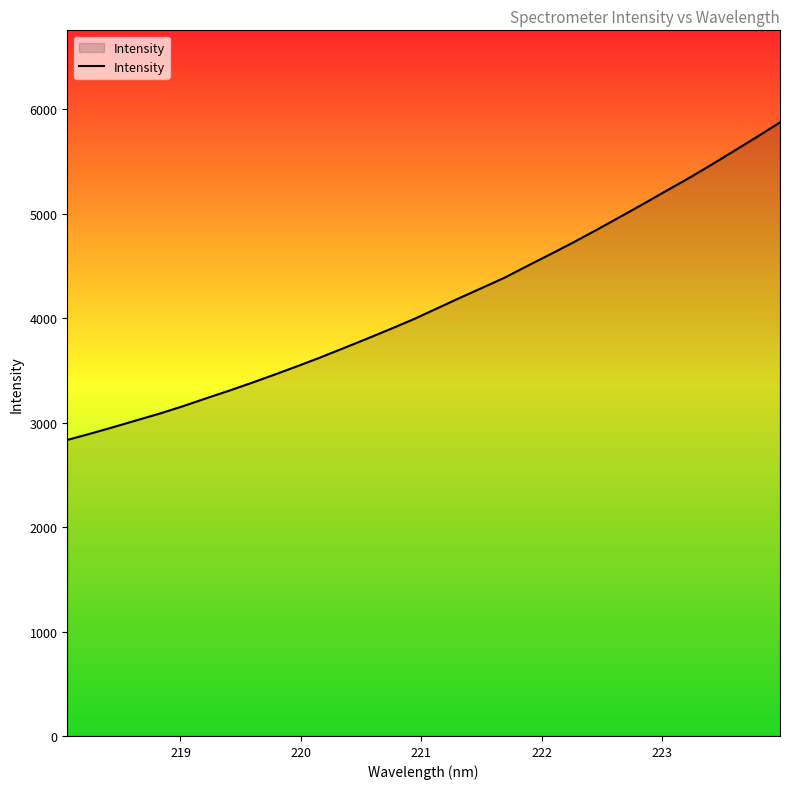

What is the greatest value displayed?

5874.4